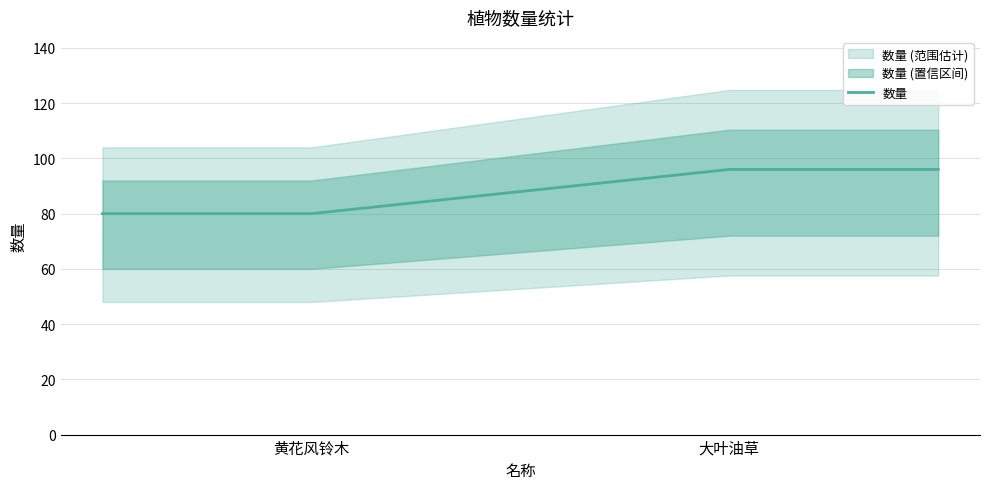

Count the values in the range 80 to 96.

4